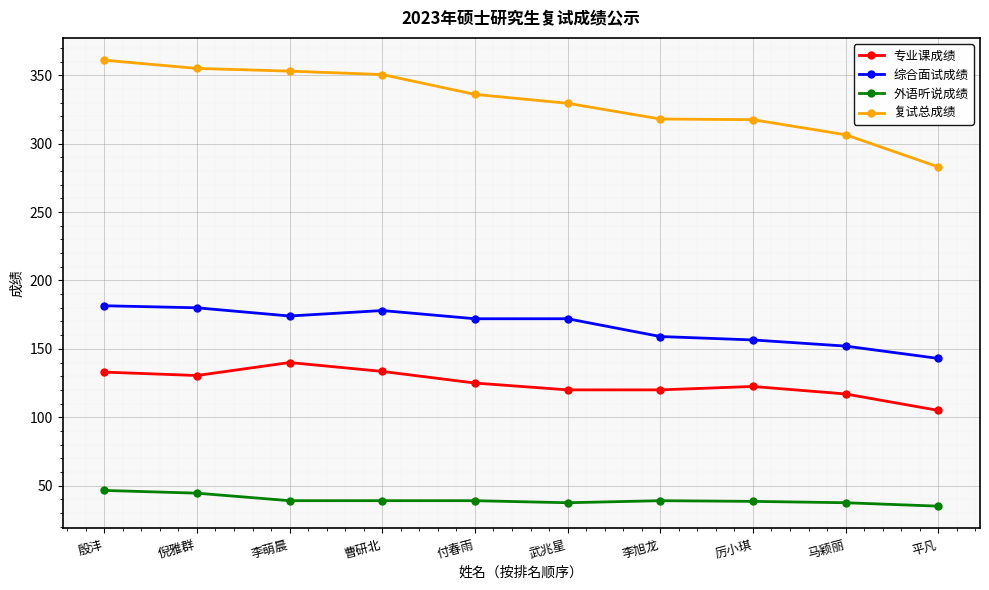

How many data points does each series have?

10